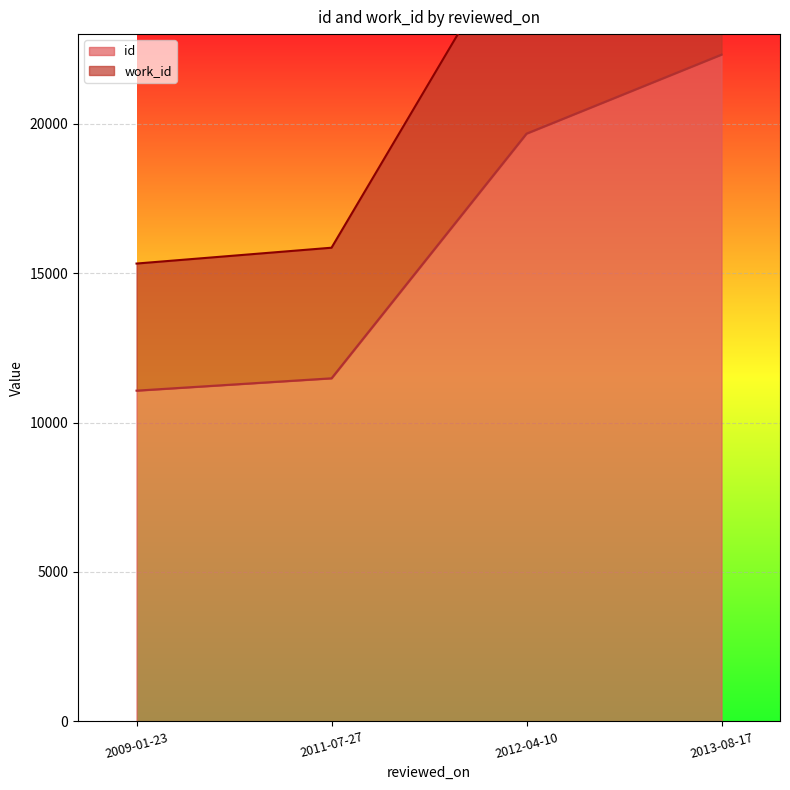

Where is id nearest to the value 16691?

2012-04-10